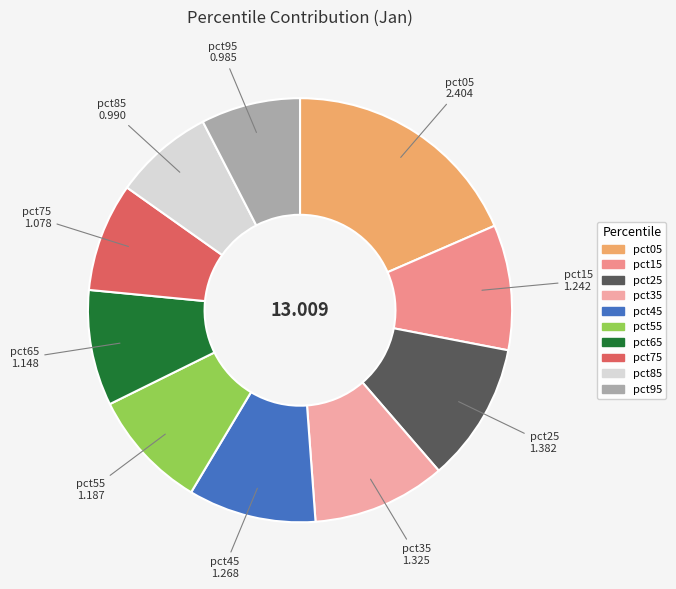

What is the largest slice in the pie chart?

pct05